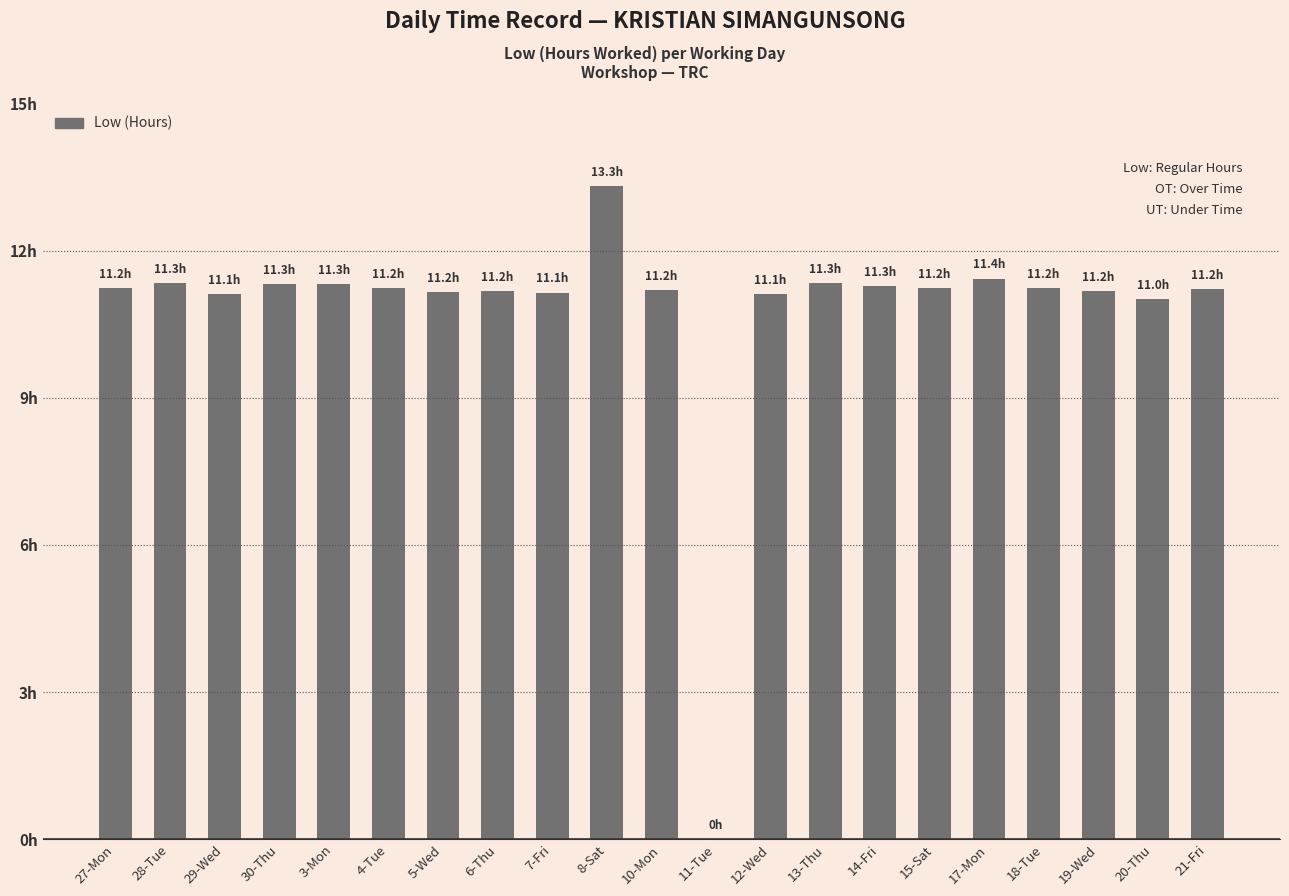

What is the difference between the second highest and minimum values?

11.4